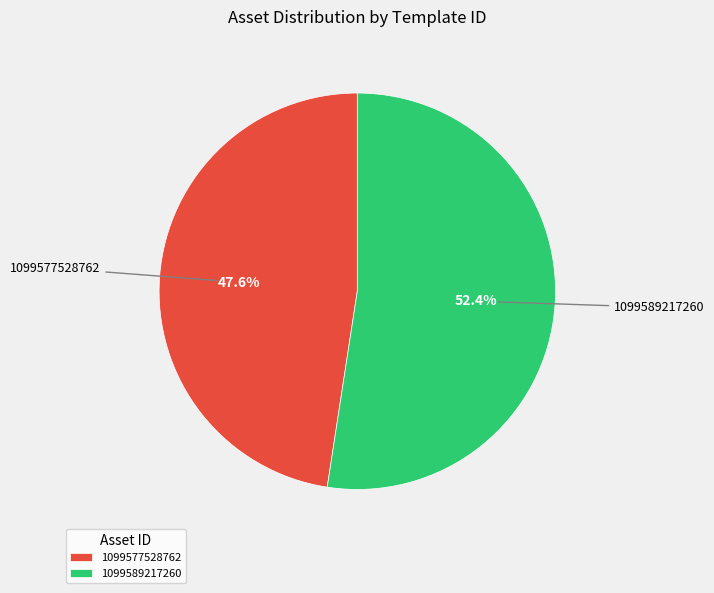

How many slices are in this pie chart?

2